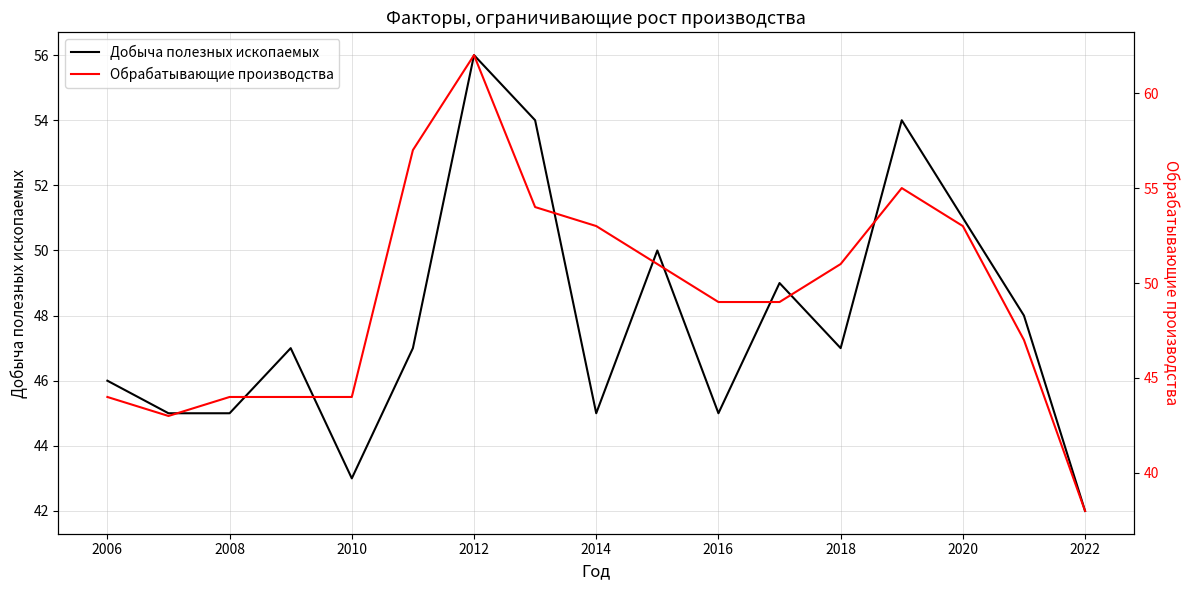

Is it true that Добыча полезных ископаемых equals 45 at 2014?

True